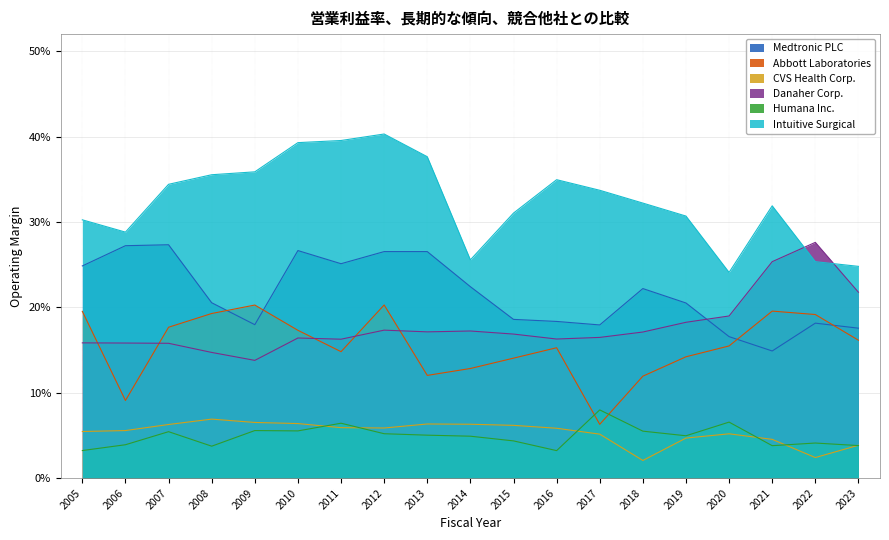

What is the value of the Abbott Laboratories point at the 19th from the left?

0.2